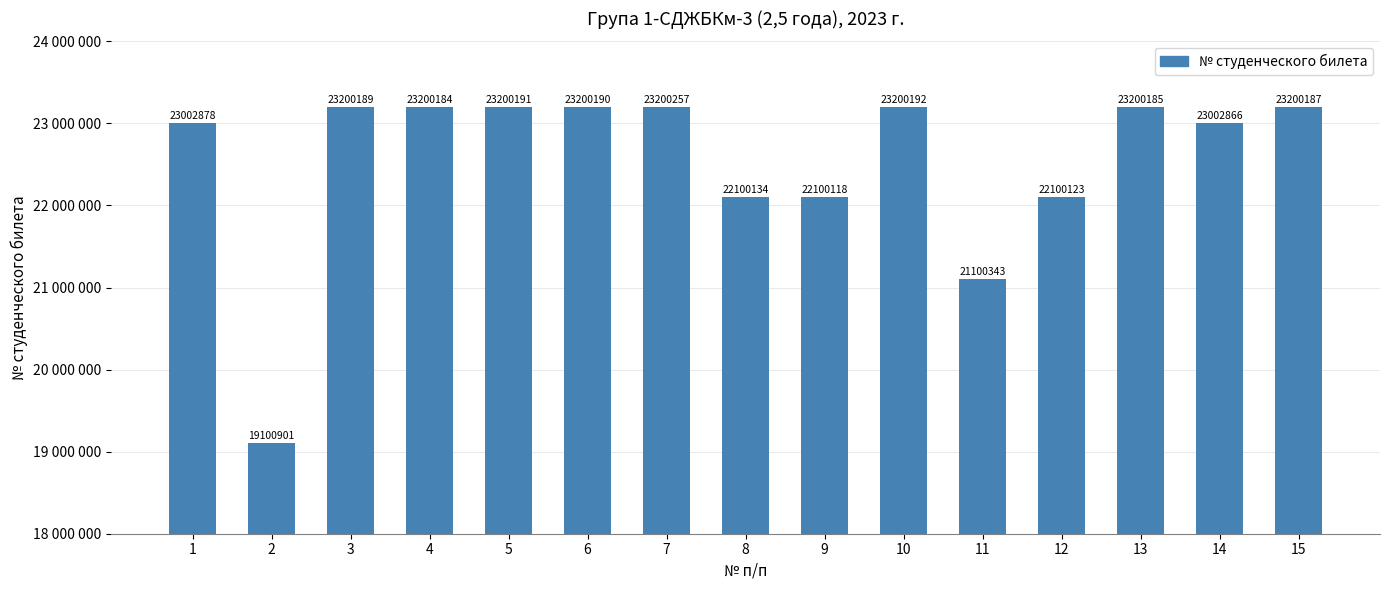

What is the difference between the second highest and minimum values?

4099291